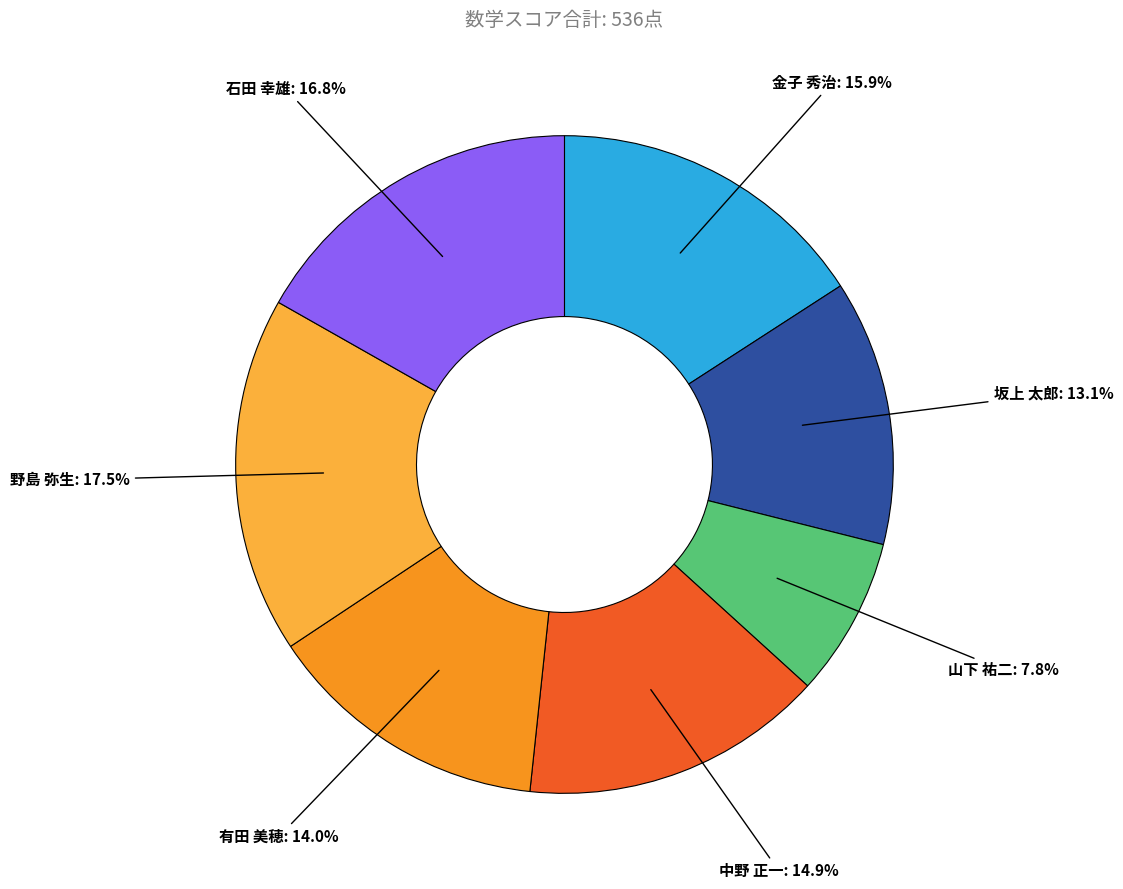

To the nearest percent, what is the difference between the largest and smallest slice percentages?

10%